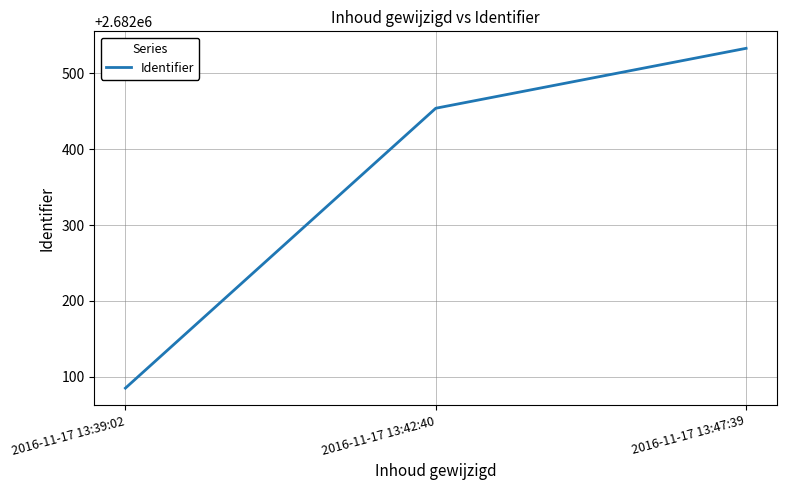

What is the greatest value displayed?

2682533